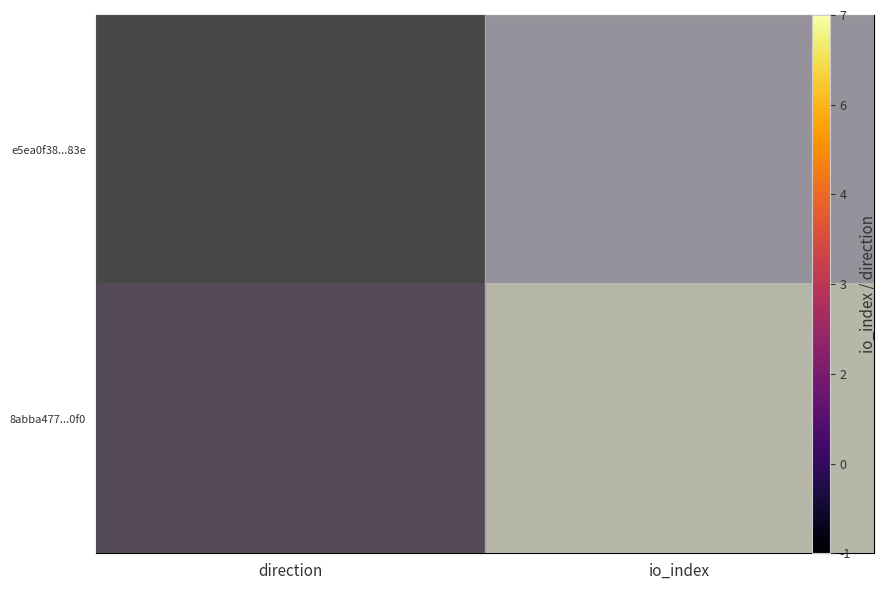

What is the spread (max minus min) of values at direction?

2